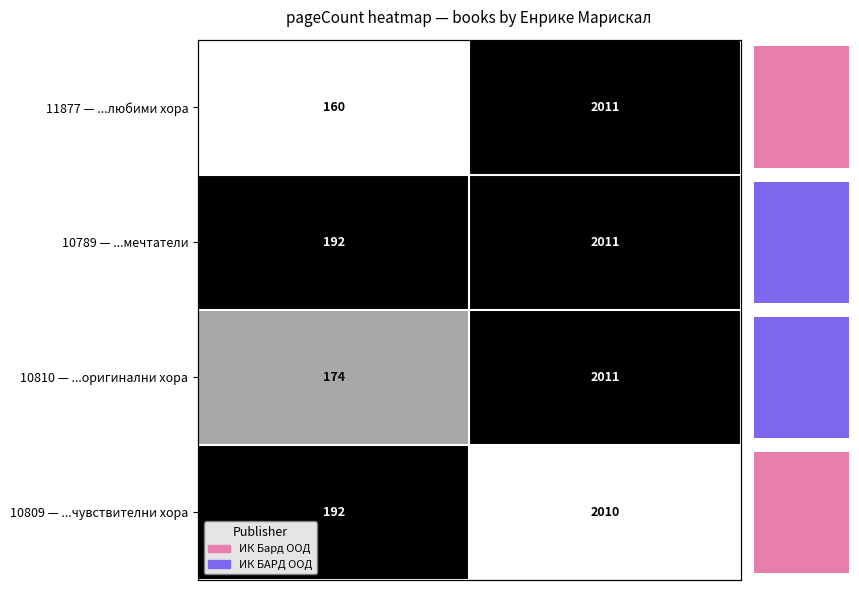

What is the minimum value shown in the chart?

160